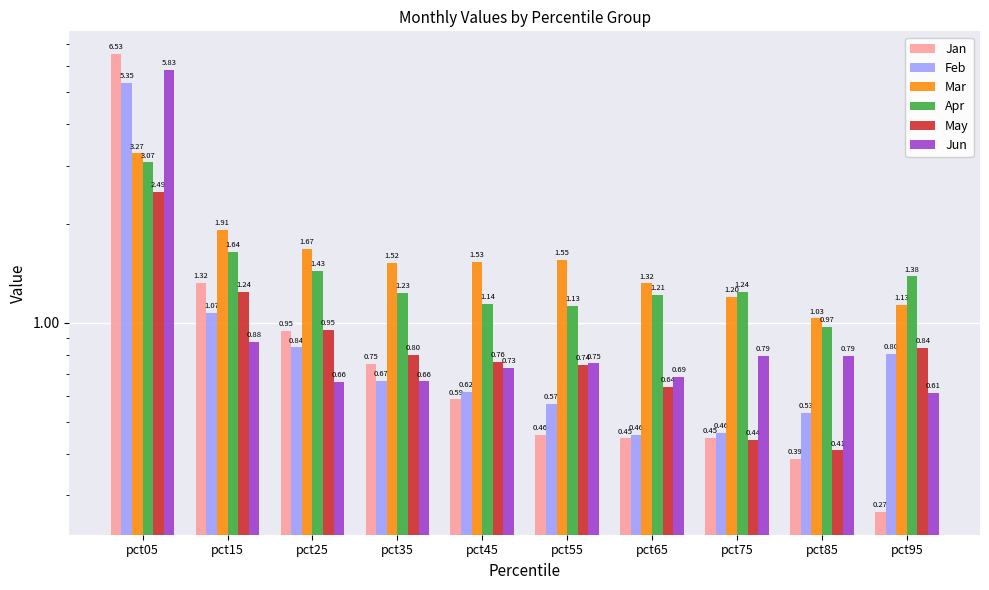

Which series has the largest total across all categories?

Mar